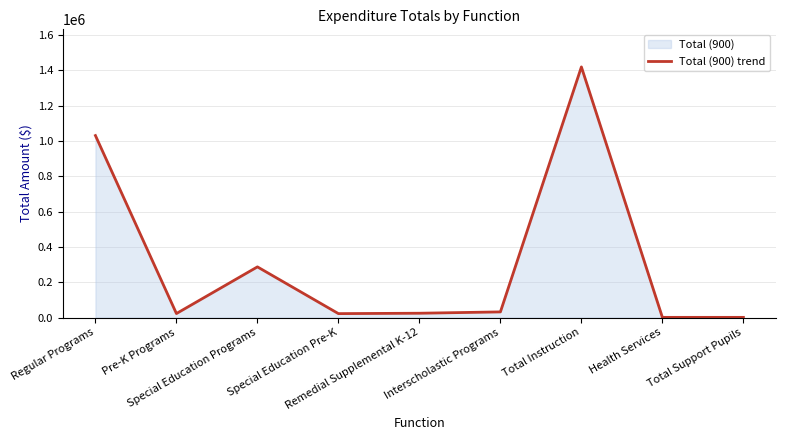

Where does the data first go above 24482?

Regular Programs